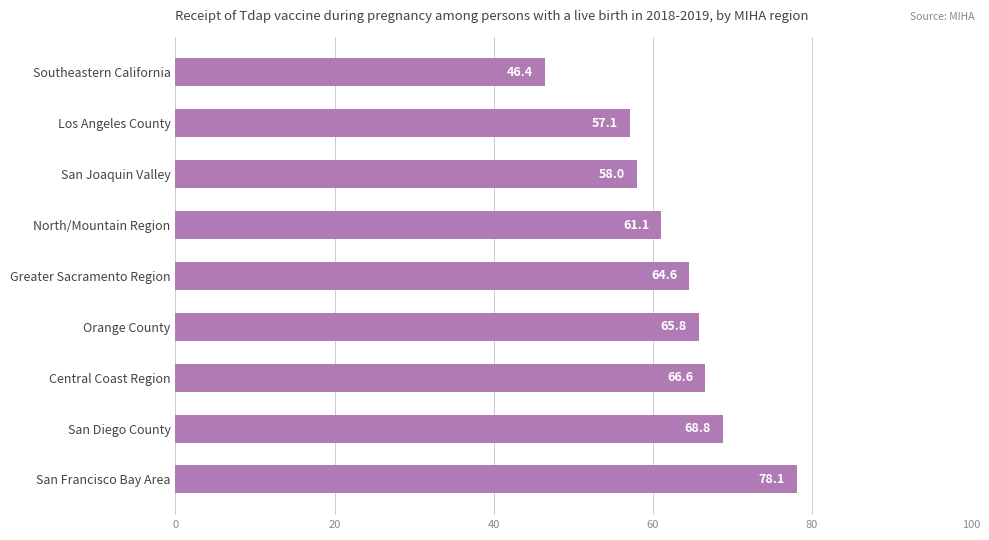

How many bars are there in total?

9